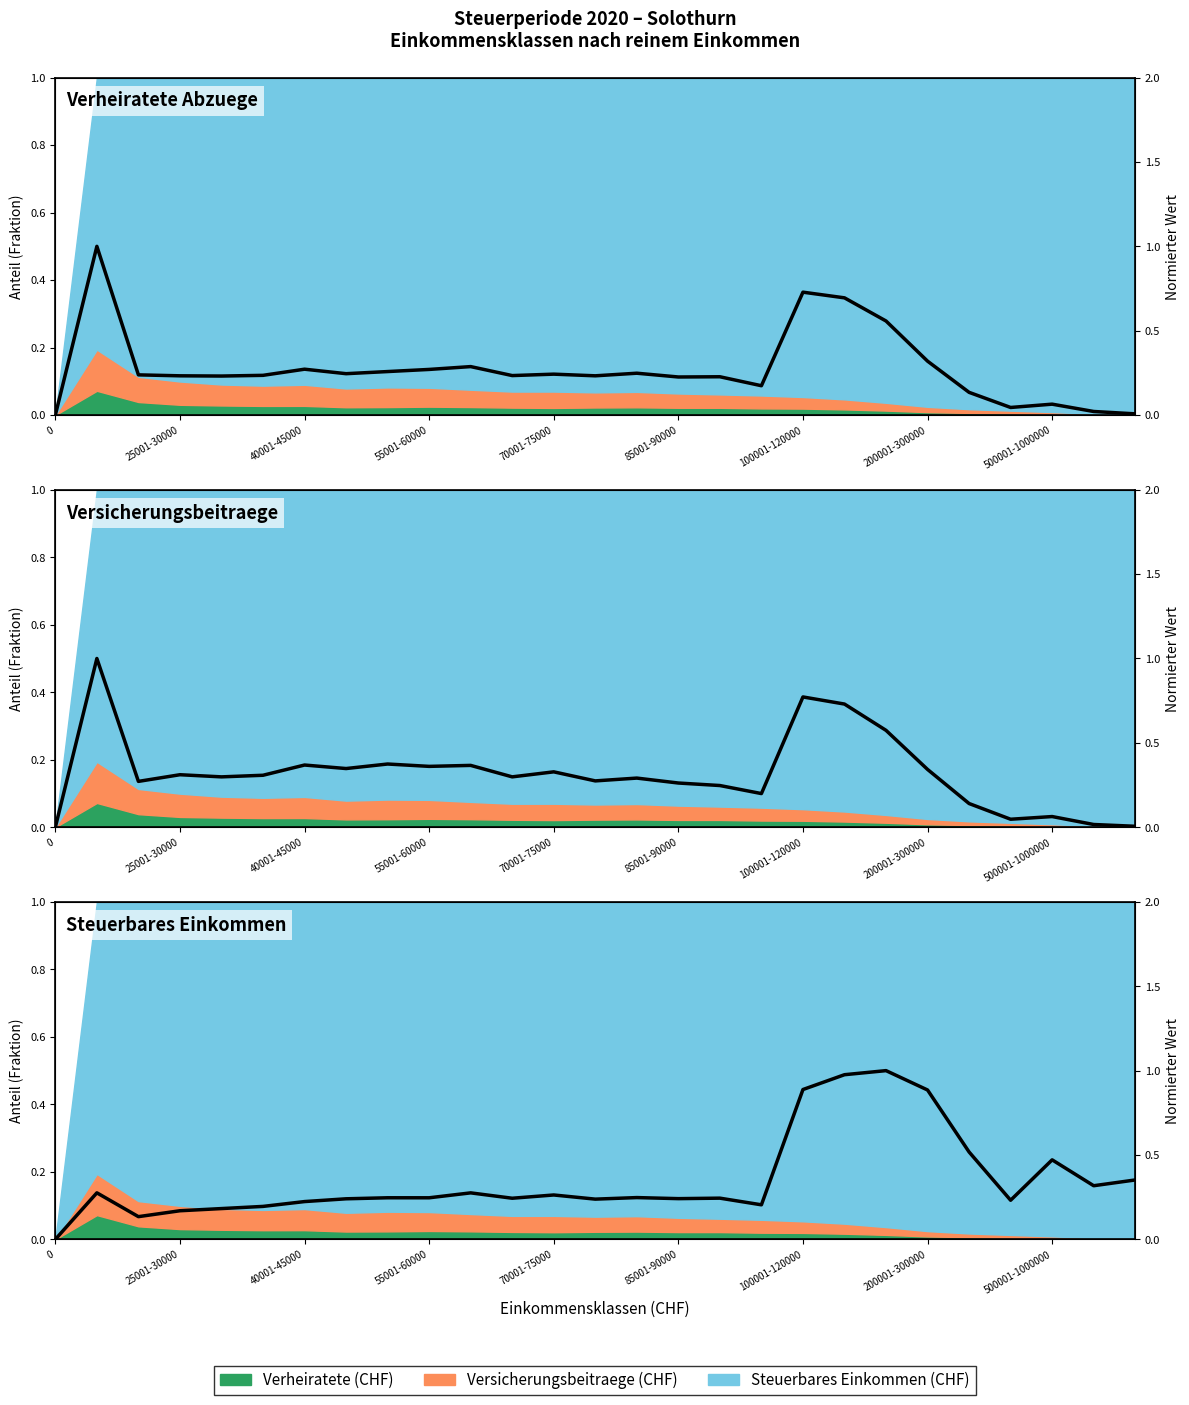

How many values are above zero?

26